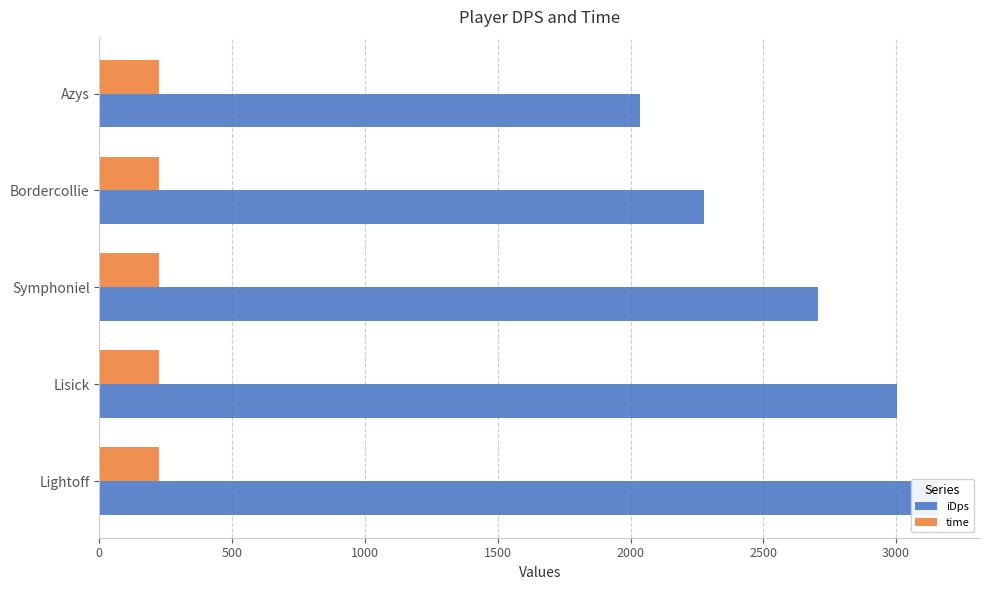

True or false: iDps has a value of 858.7 at 1500.

False